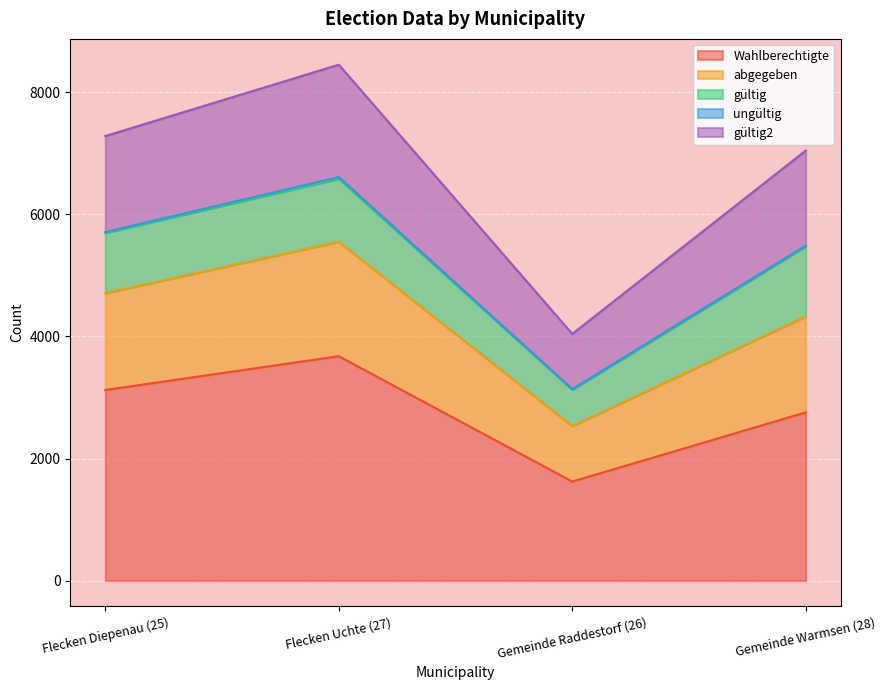

At which label is Wahlberechtigte closest to 2650?

Gemeinde Warmsen (28)